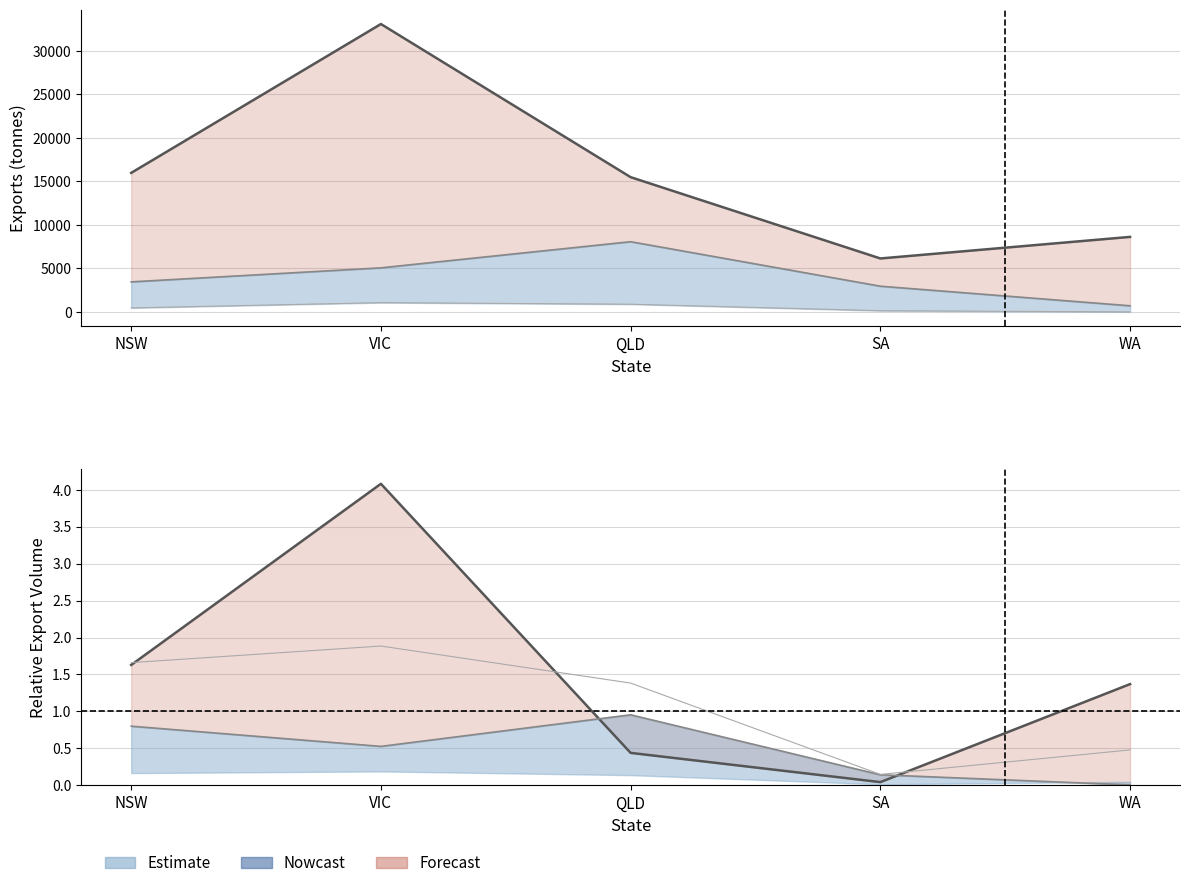

What is the average value of the Other Dest (scaled) series?

1.1